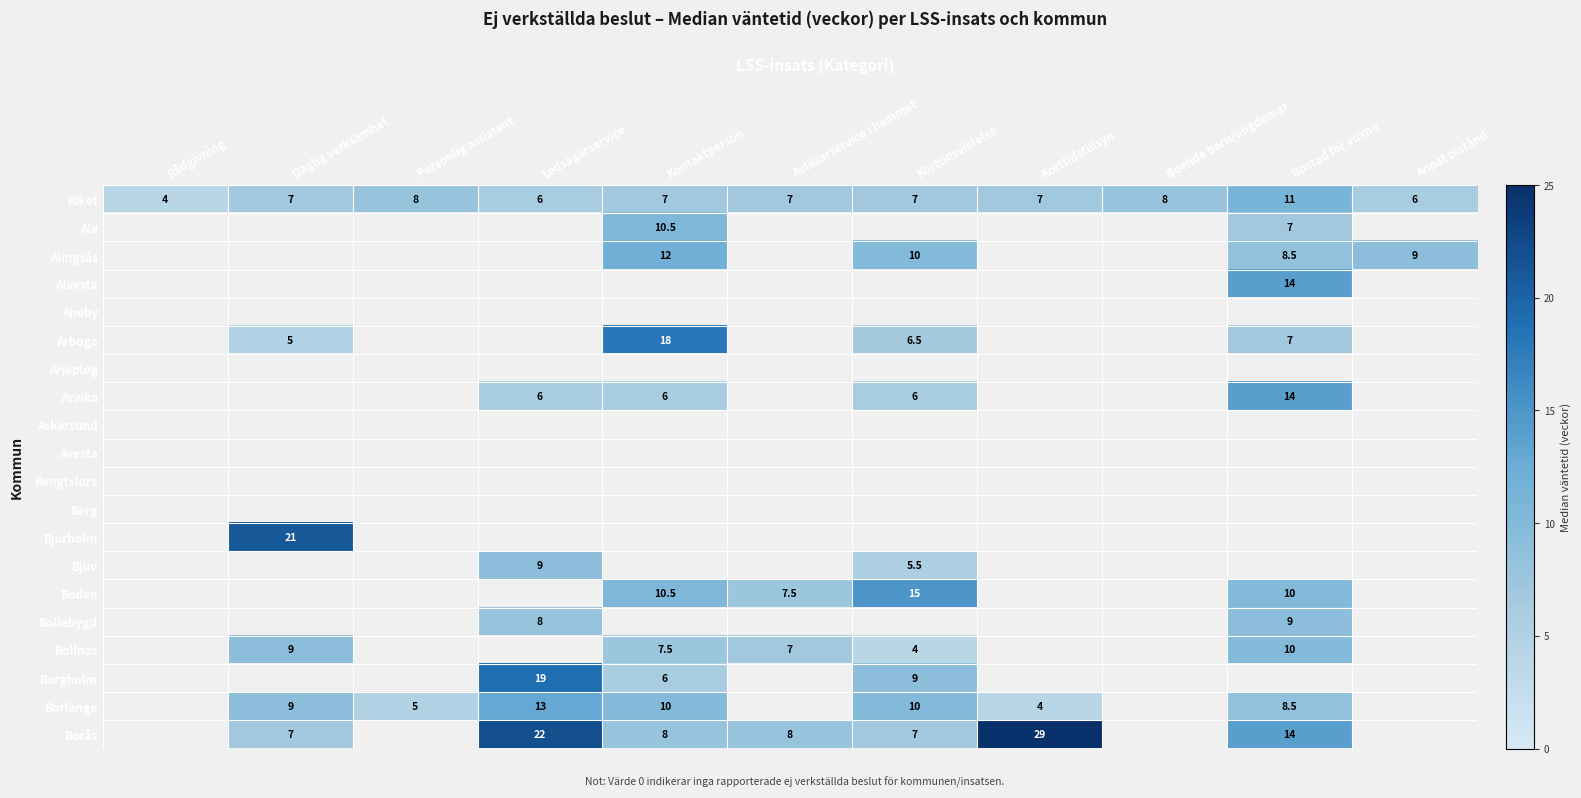

How many Riket values are between 6 and 8?

9